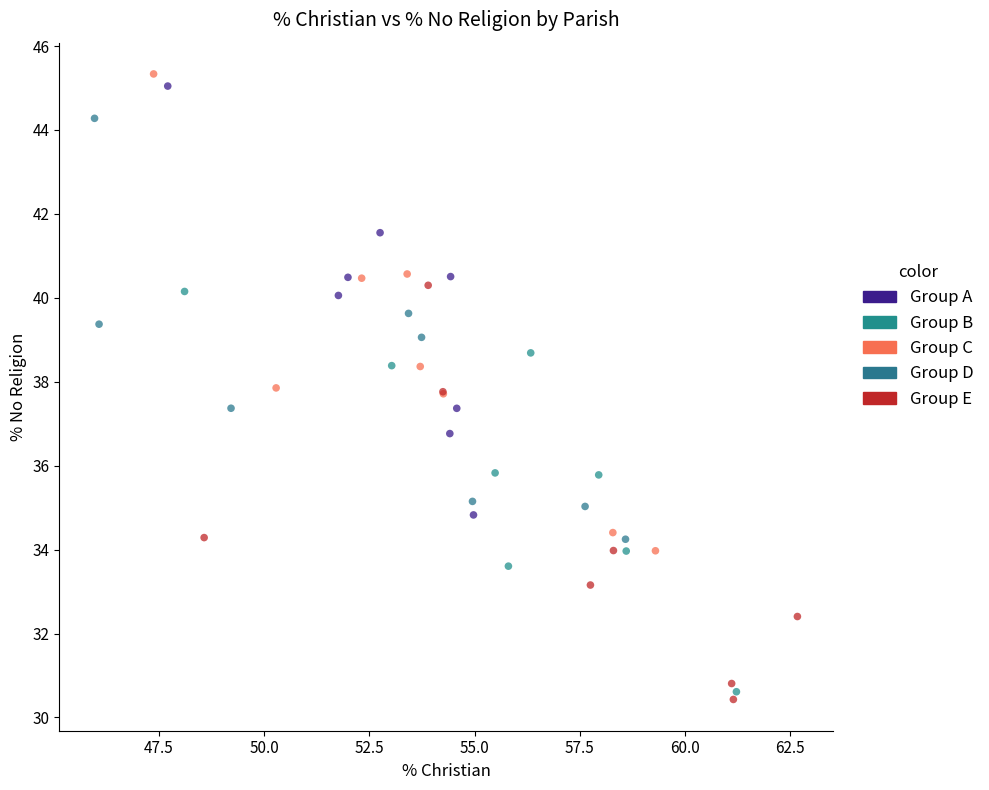

Which series has the widest spread of Y values?

Group C